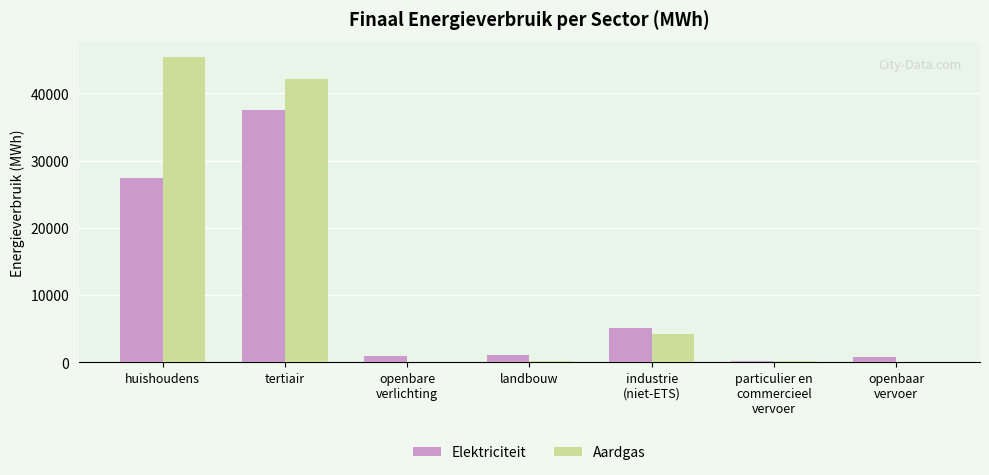

Which series has the largest range (max minus min)?

Aardgas